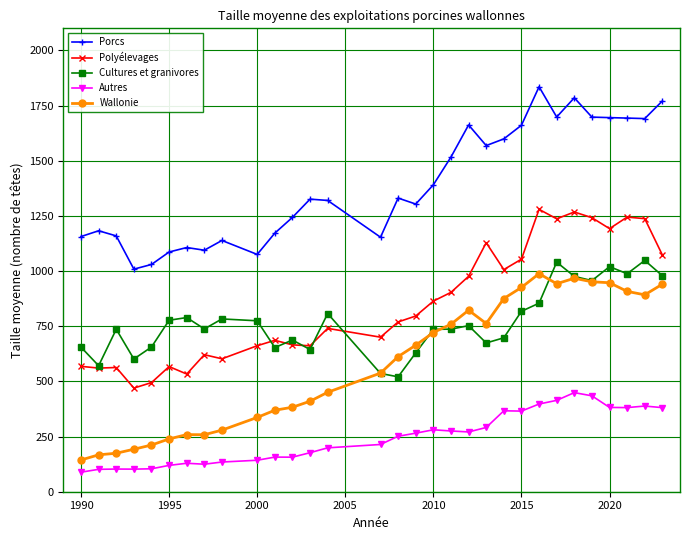

True or false: Autres and Cultures et granivores cross at least once.

False